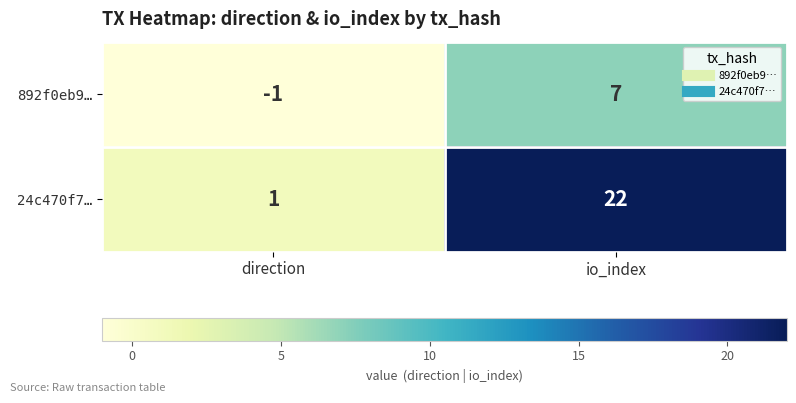

True or false: 24c470f7… has a value of 1 at direction.

True